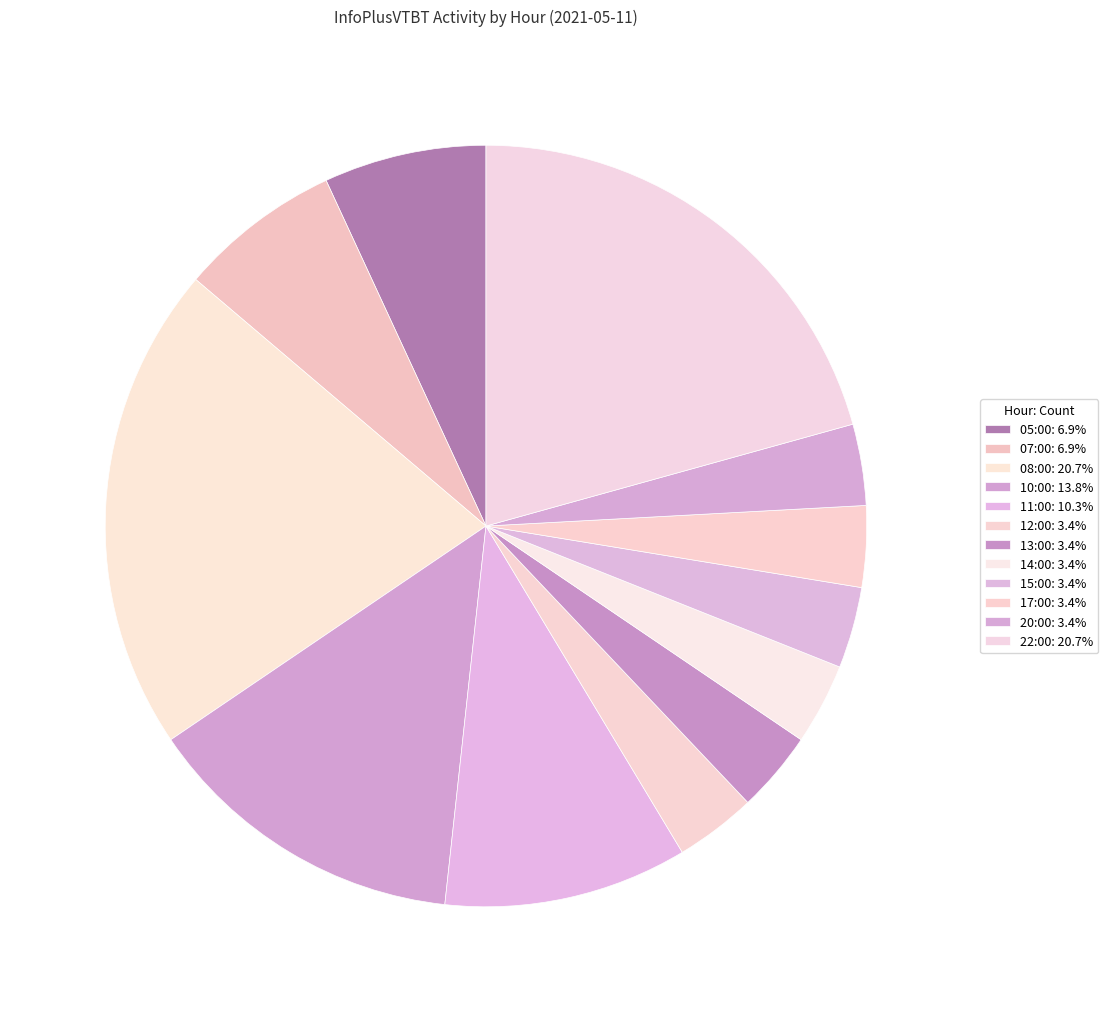

What is the largest slice in the pie chart?

08:00